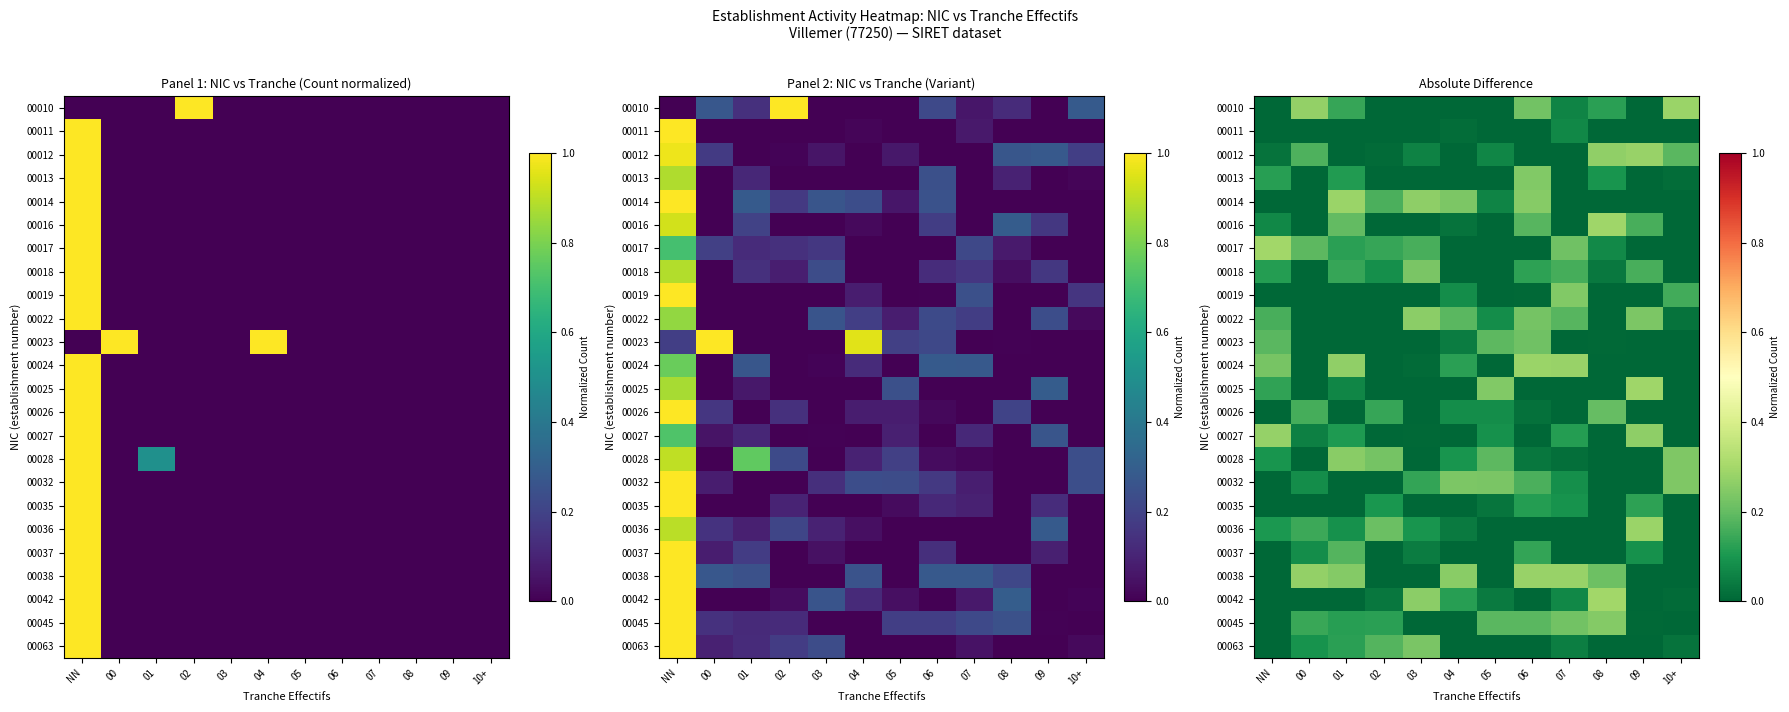

Rank the series at 05 from lowest to highest value.

00010, 00011, 00013, 00016, 00017, 00018, 00019, 00024, 00036, 00037, 00038, 00063, 00035, 00042, 00014, 00012, 00022, 00026, 00027, 00045, 00028, 00023, 00032, 00025